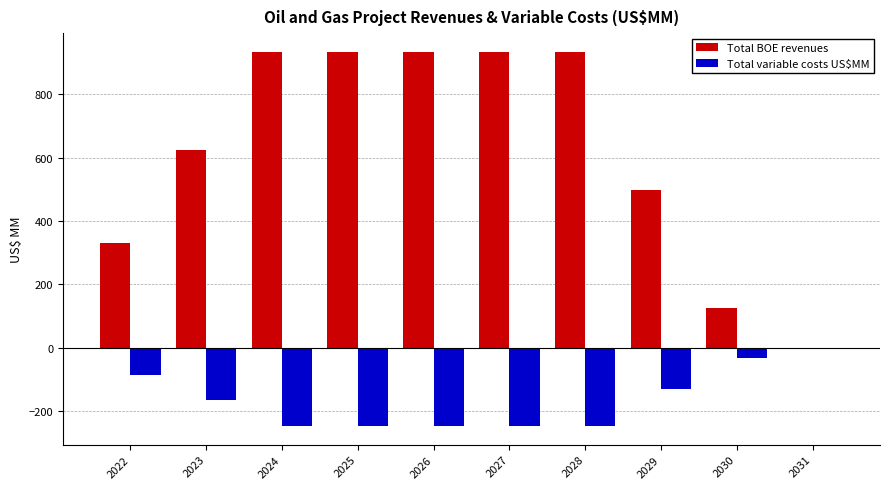

Are the bars horizontal?

No